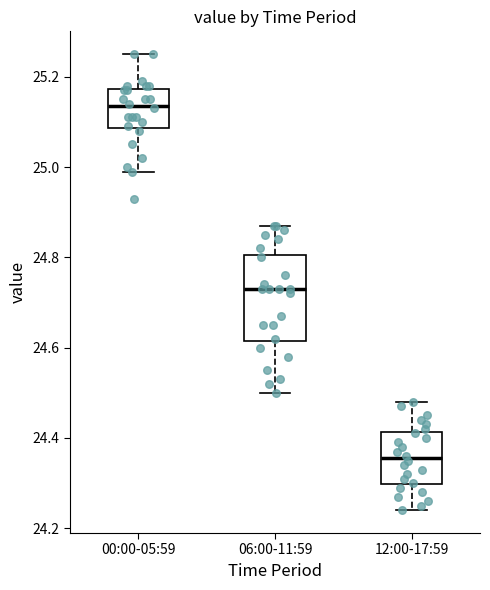

Which box is the tallest, from its lower edge to its upper edge?

06:00-11:59